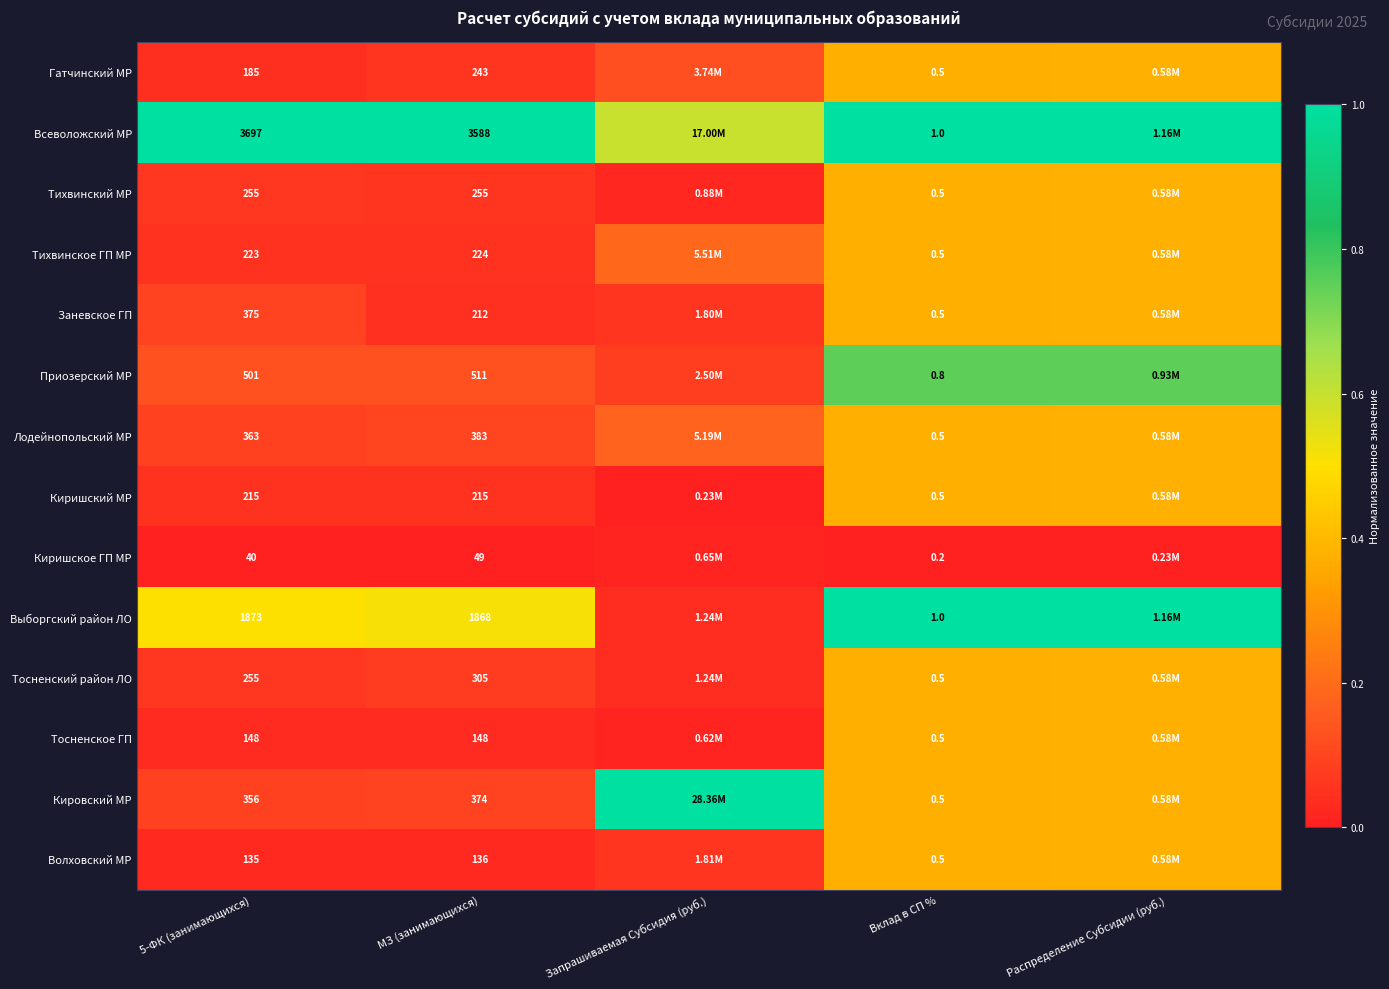

Is the value of Тосненский район ЛО at Вклад в СП % greater than the value of Заневское ГП at 5-ФК (занимающихся)?

No